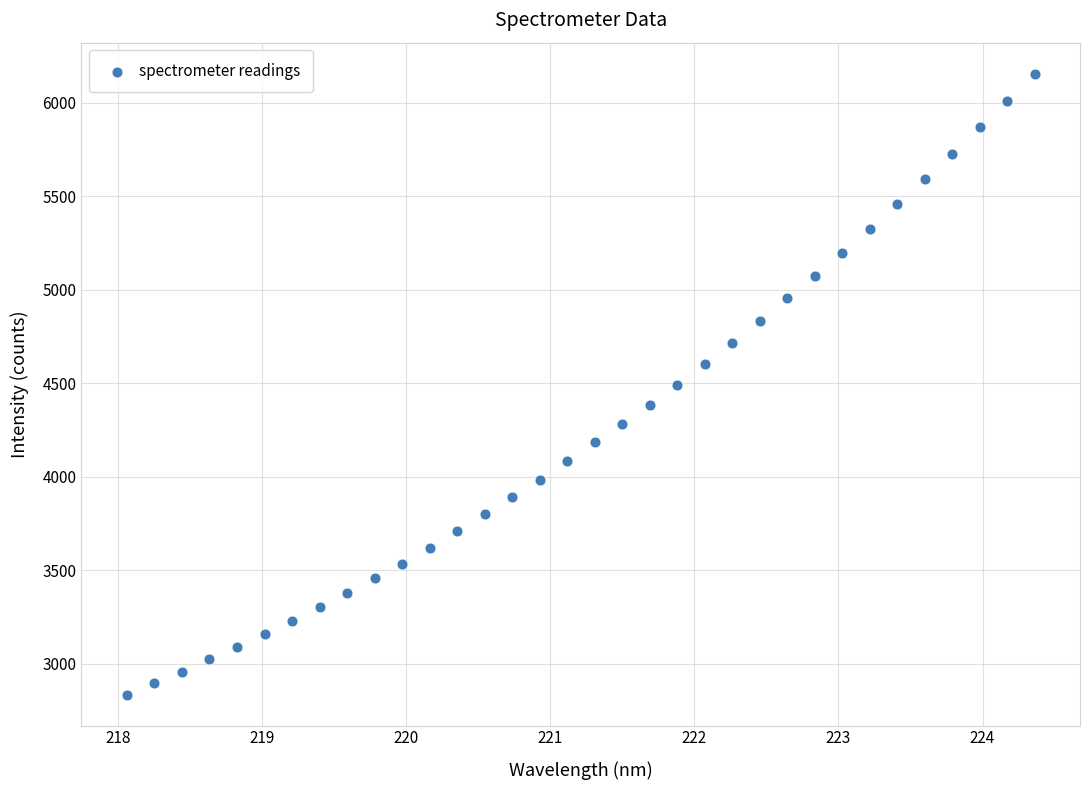

What is the range of X values (max minus min)?

6.3